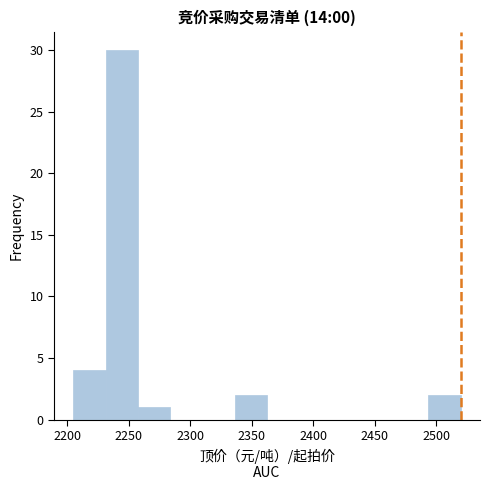

Reading left to right, list every bar in this chart as the range it spans on the x-axis followed by its height. Neither the bar edges nor the heights are printed on the chart, so give them approximately, as read against the axes.

2205 to 2230: 4
2230 to 2260: 30
2260 to 2285: 1
2285 to 2310: 0
2310 to 2335: 0
2335 to 2365: 2
2365 to 2390: 0
2390 to 2415: 0
2415 to 2440: 0
2440 to 2470: 0
2470 to 2495: 0
2495 to 2520: 2